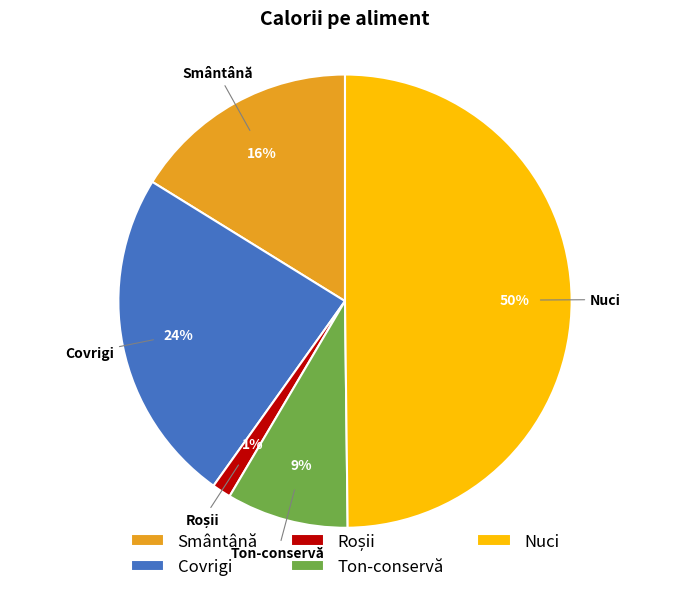

The Ton-conservă slice represents 18% of the pie. True or false?

False